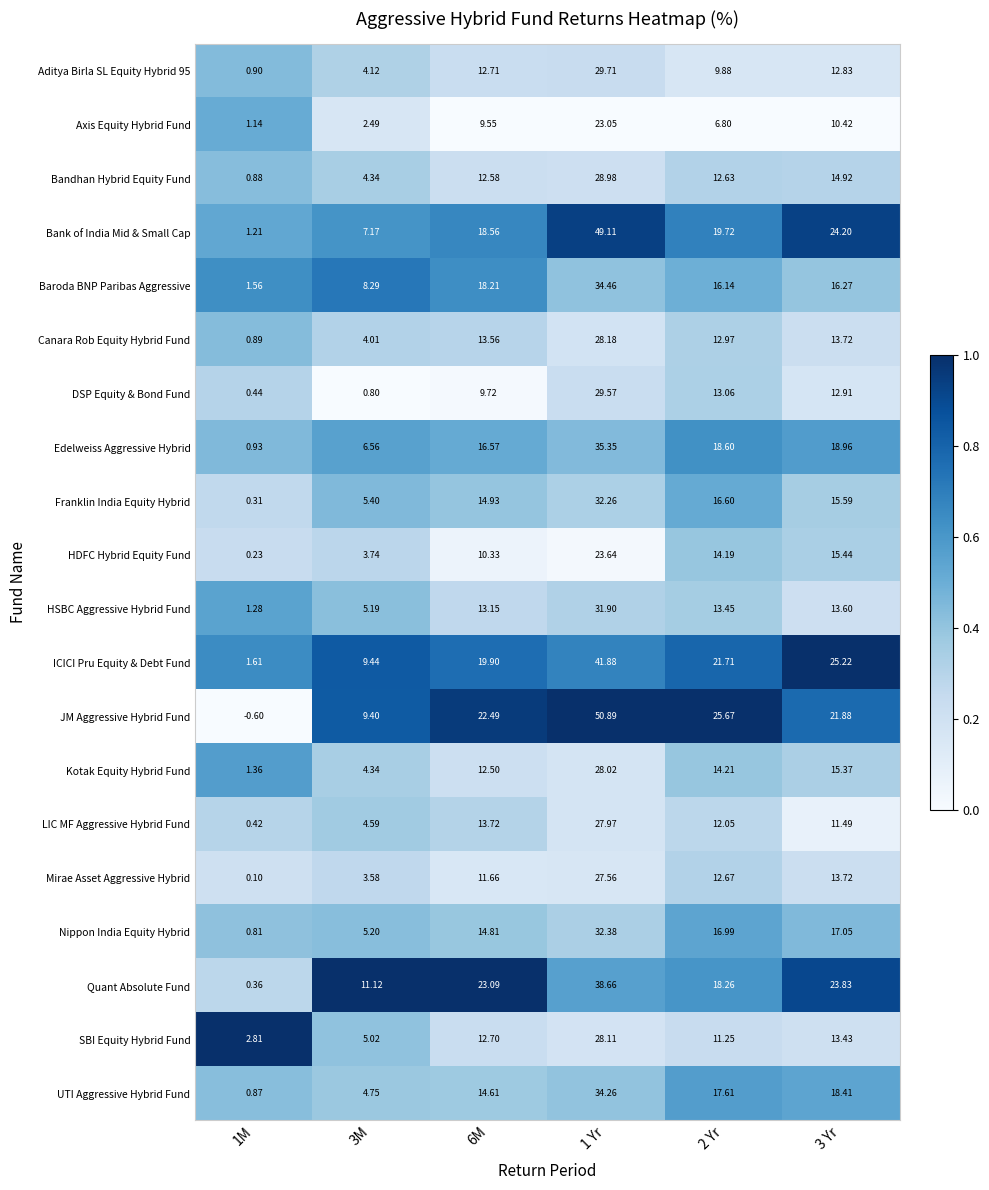

Which series has the largest total across all categories?

JM Aggressive Hybrid Fund